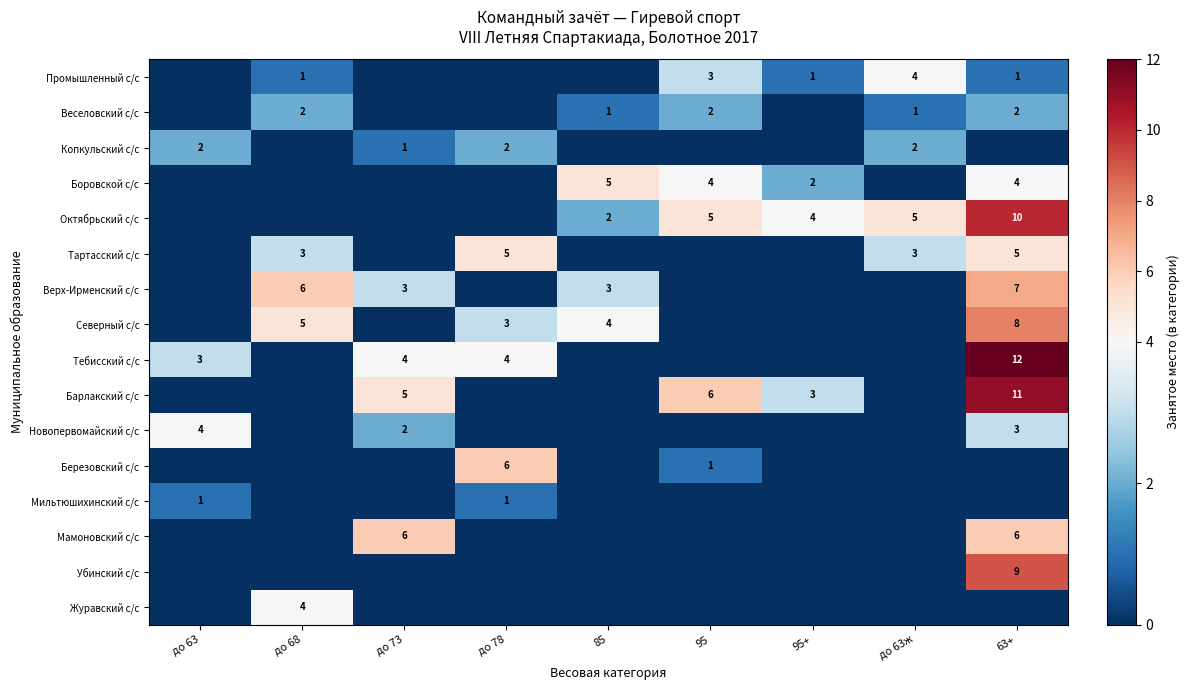

How many series are shown in this chart?

16